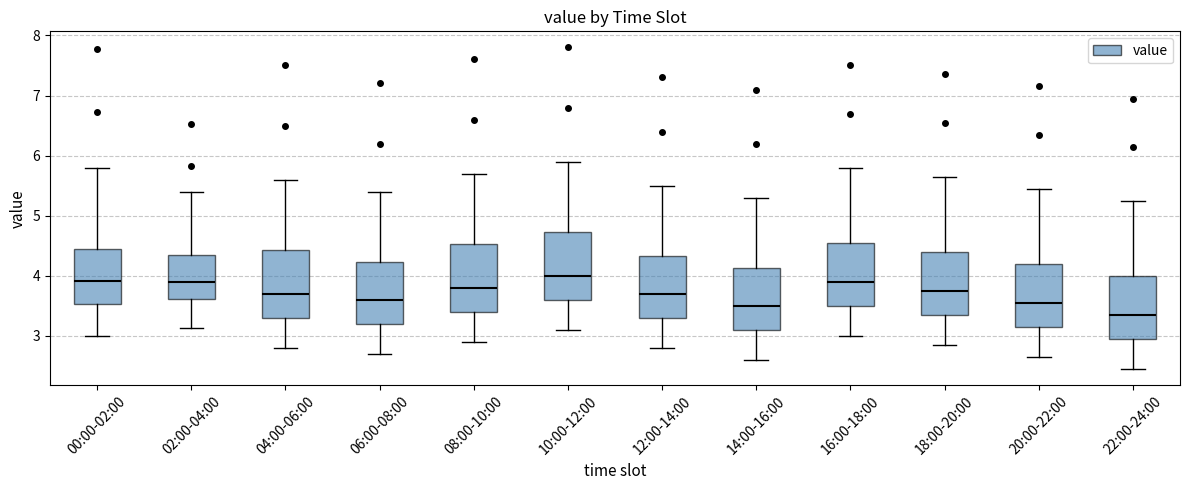

Where does the lower whisker of the box for 12:00-14:00 end on the y-axis? The values are not printed on the chart, so give them approximately, as read against the axis.

2.8